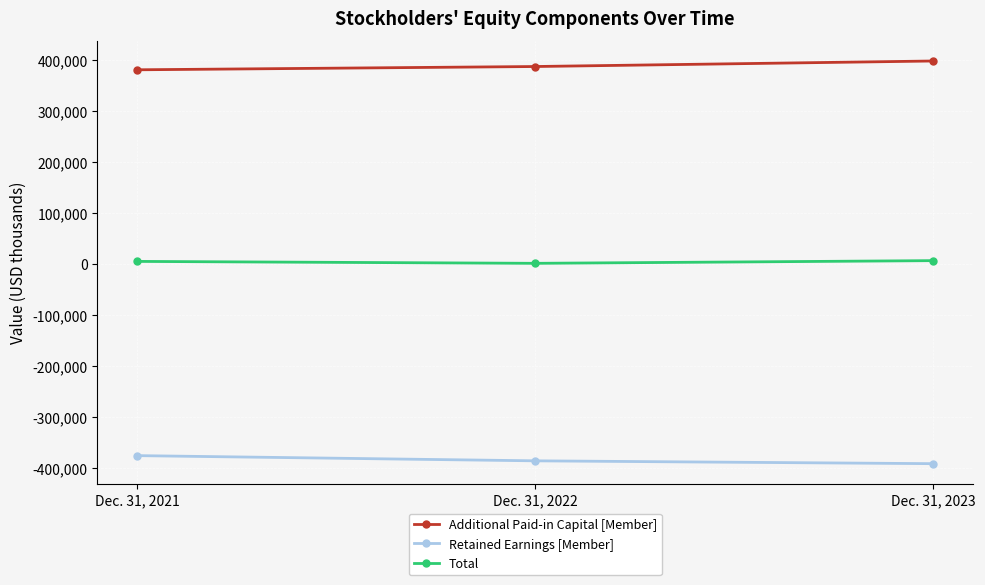

How many lines are shown in the chart?

3